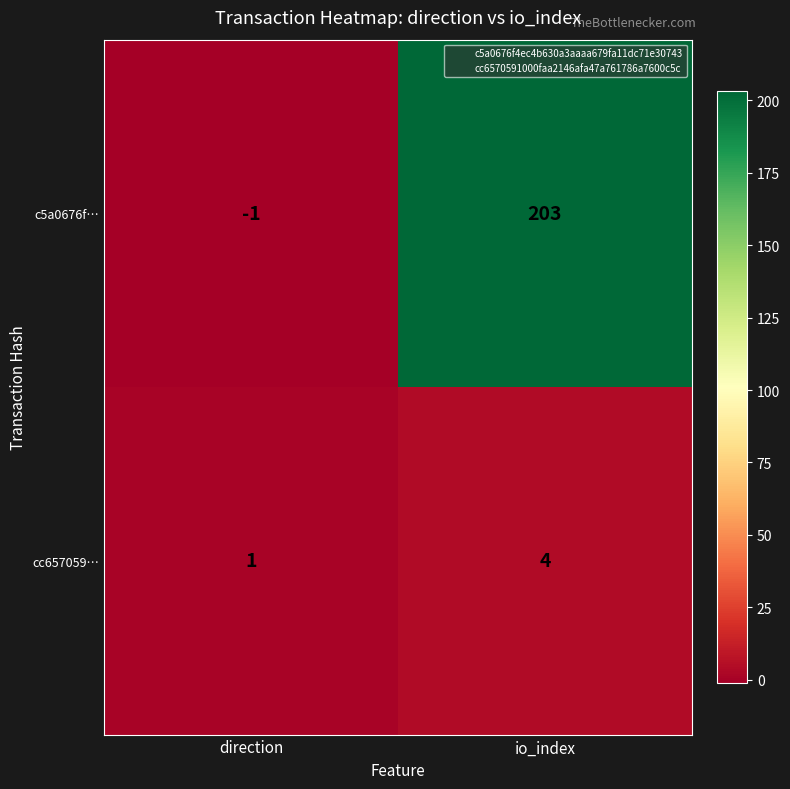

Which series has the largest total across all categories?

c5a0676f…